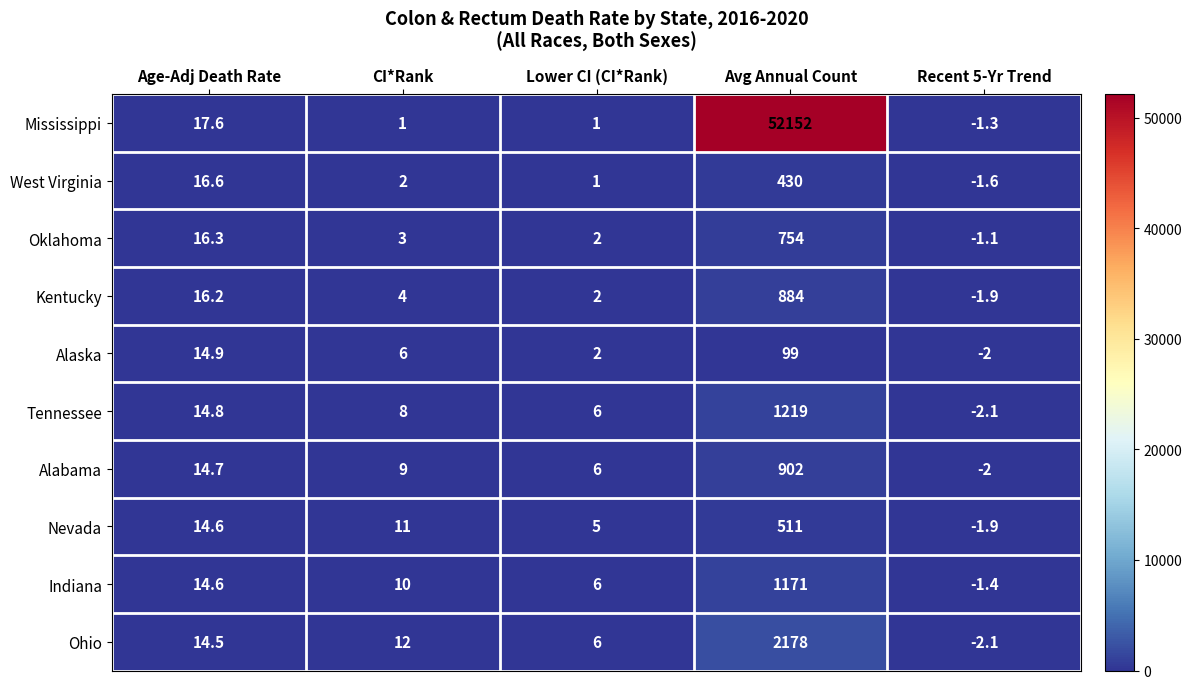

List the series in order of their peak value, lowest first.

Alaska, West Virginia, Nevada, Oklahoma, Kentucky, Alabama, Indiana, Tennessee, Ohio, Mississippi